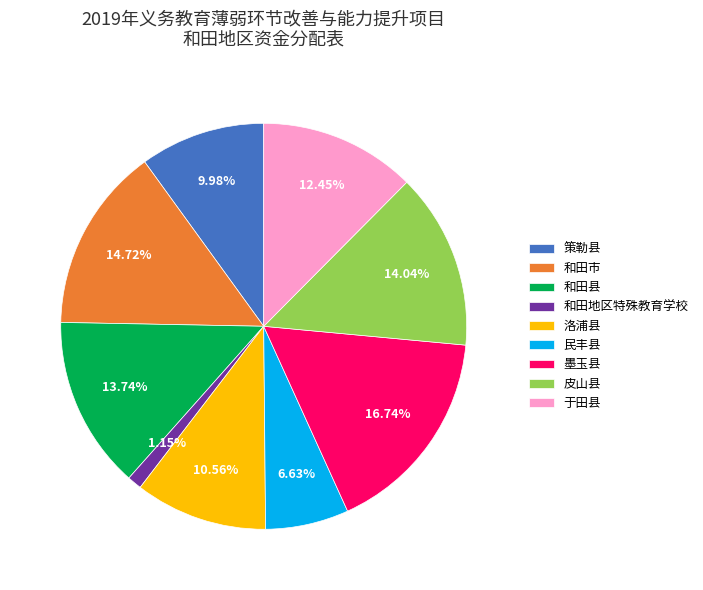

Approximately how many times larger is the value at 墨玉县 compared to 和田市?

1.1